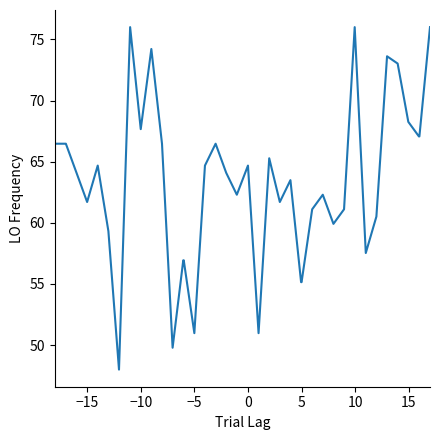

What is the minimum value shown in the chart?

48.0